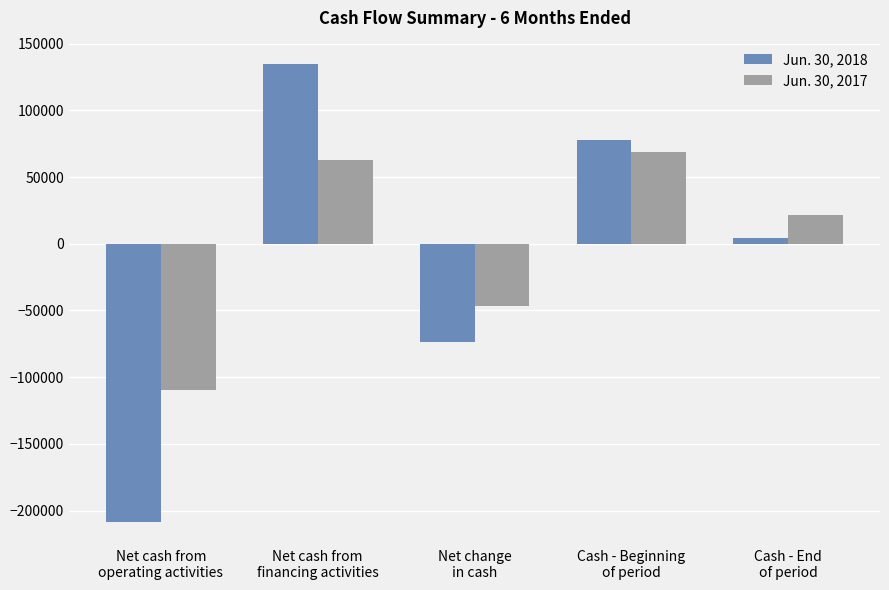

At which label is Jun. 30, 2017 closest to -20335?

Net change
in cash